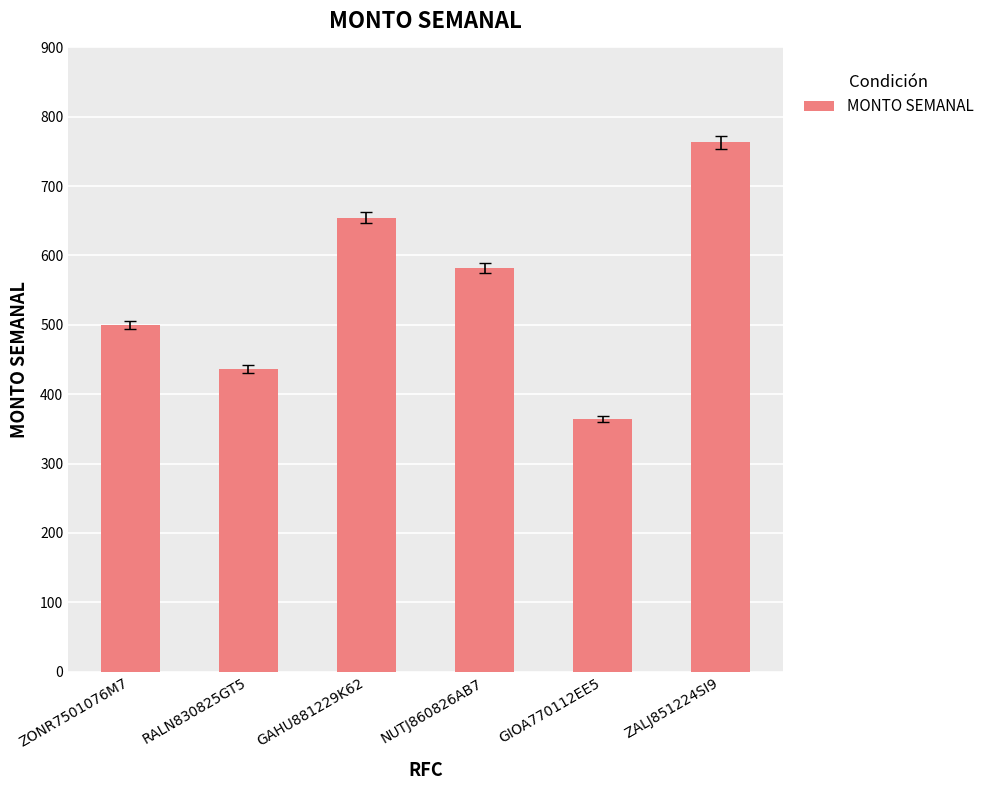

List the labels in order of value, smallest first.

GIOA770112EE5, RALN830825GT5, ZONR7501076M7, NUTJ860826AB7, GAHU881229K62, ZALJ851224SI9